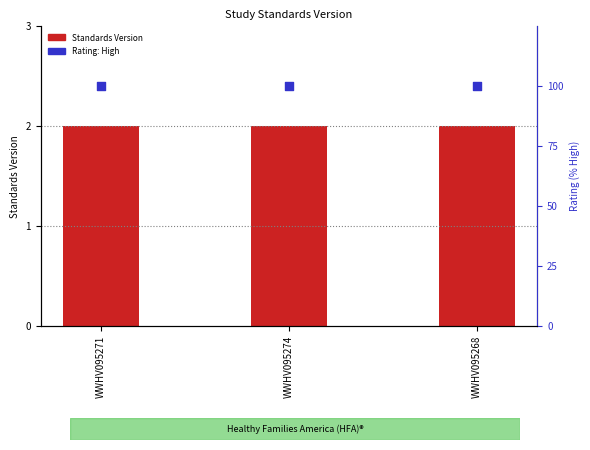

Which series contains the lowest Y value?

Standards Version